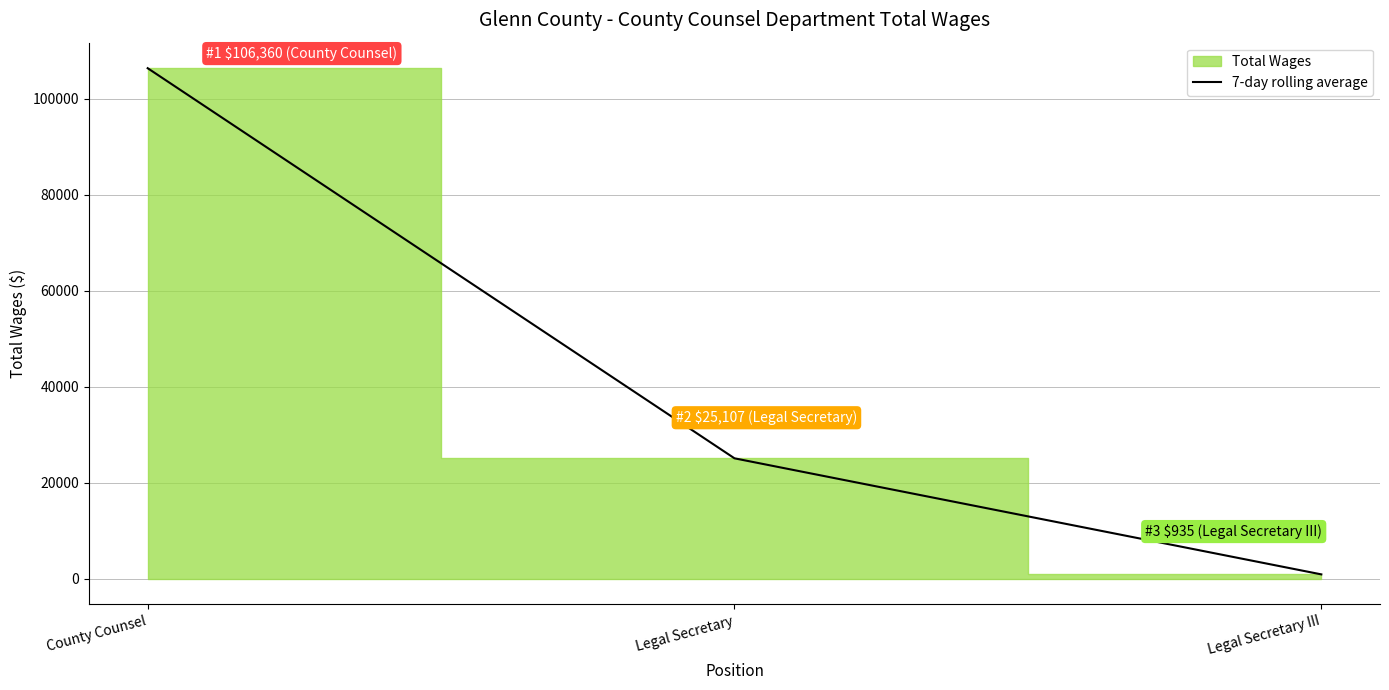

Rank the categories by value from lowest to highest.

Legal Secretary III, Legal Secretary, County Counsel